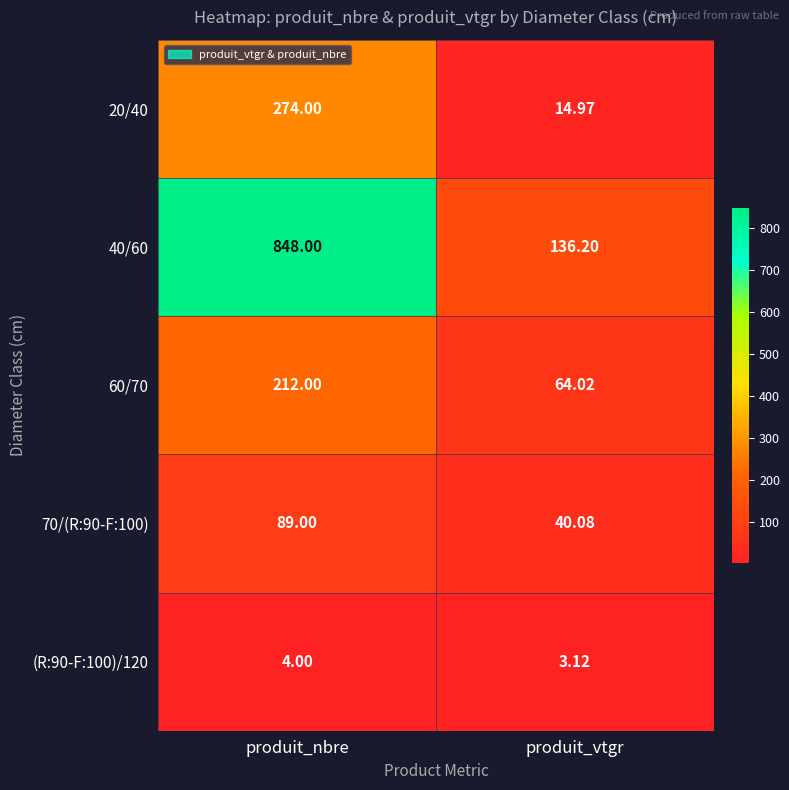

Which category has the lowest value across all series?

produit_vtgr